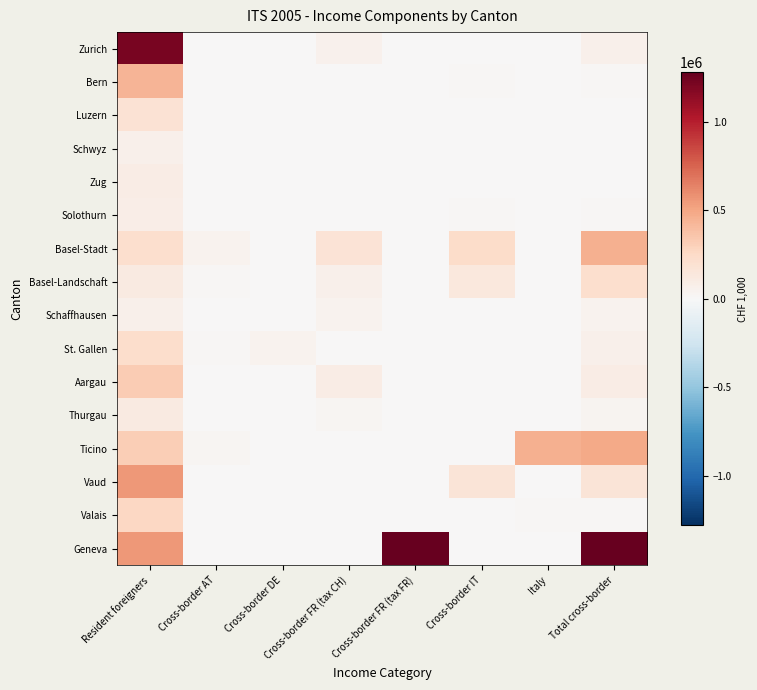

Reading left to right, extract all data points from this chart.

Zurich: Resident foreigners=1211665.6	Cross-border AT=7853.7	Cross-border DE=0.0	Cross-border FR (tax CH)=53055.7	Cross-border FR (tax FR)=0.0	Cross-border IT=0.0	Italy=0.0	Total cross-border=60909.4
Bern: Resident foreigners=430460.5	Cross-border AT=0.0	Cross-border DE=0.0	Cross-border FR (tax CH)=463.6	Cross-border FR (tax FR)=0.0	Cross-border IT=10196.7	Italy=0.0	Total cross-border=10660.3
Luzern: Resident foreigners=183188.6	Cross-border AT=0.0	Cross-border DE=0.0	Cross-border FR (tax CH)=568.8	Cross-border FR (tax FR)=0.0	Cross-border IT=0.0	Italy=0.0	Total cross-border=568.8
Schwyz: Resident foreigners=60010.3	Cross-border AT=8385.7	Cross-border DE=0.0	Cross-border FR (tax CH)=91.0	Cross-border FR (tax FR)=0.0	Cross-border IT=0.0	Italy=0.0	Total cross-border=8476.7
Zug: Resident foreigners=93577.7	Cross-border AT=0.0	Cross-border DE=0.0	Cross-border FR (tax CH)=351.2	Cross-border FR (tax FR)=0.0	Cross-border IT=0.0	Italy=0.0	Total cross-border=351.2
Solothurn: Resident foreigners=88429.1	Cross-border AT=1081.9	Cross-border DE=0.0	Cross-border FR (tax CH)=3249.6	Cross-border FR (tax FR)=0.0	Cross-border IT=11626.5	Italy=0.0	Total cross-border=15957.9
Basel-Stadt: Resident foreigners=213003.0	Cross-border AT=48214.5	Cross-border DE=0.0	Cross-border FR (tax CH)=171331.8	Cross-border FR (tax FR)=0.0	Cross-border IT=231209.6	Italy=0.0	Total cross-border=450756.0
Basel-Landschaft: Resident foreigners=115085.6	Cross-border AT=16057.6	Cross-border DE=0.0	Cross-border FR (tax CH)=64938.5	Cross-border FR (tax FR)=0.0	Cross-border IT=136377.0	Italy=0.0	Total cross-border=217373.1
Schaffhausen: Resident foreigners=64102.2	Cross-border AT=0.0	Cross-border DE=7.4	Cross-border FR (tax CH)=44020.3	Cross-border FR (tax FR)=0.0	Cross-border IT=0.0	Italy=0.0	Total cross-border=44027.7
St. Gallen: Resident foreigners=226689.1	Cross-border AT=14194.9	Cross-border DE=41610.6	Cross-border FR (tax CH)=7000.5	Cross-border FR (tax FR)=0.0	Cross-border IT=0.0	Italy=0.0	Total cross-border=62806.0
Aargau: Resident foreigners=326453.4	Cross-border AT=0.0	Cross-border DE=0.0	Cross-border FR (tax CH)=90171.2	Cross-border FR (tax FR)=0.0	Cross-border IT=0.0	Italy=0.0	Total cross-border=90171.2
Thurgau: Resident foreigners=117822.6	Cross-border AT=2759.9	Cross-border DE=1685.3	Cross-border FR (tax CH)=29418.3	Cross-border FR (tax FR)=0.0	Cross-border IT=0.0	Italy=0.0	Total cross-border=33863.5
Ticino: Resident foreigners=314305.7	Cross-border AT=23524.9	Cross-border DE=0.0	Cross-border FR (tax CH)=0.0	Cross-border FR (tax FR)=0.0	Cross-border IT=0.0	Italy=456382.1	Total cross-border=479907.0
Vaud: Resident foreigners=554037.6	Cross-border AT=0.0	Cross-border DE=0.0	Cross-border FR (tax CH)=0.0	Cross-border FR (tax FR)=0.0	Cross-border IT=160974.7	Italy=0.0	Total cross-border=160974.7
Valais: Resident foreigners=264106.0	Cross-border AT=418.7	Cross-border DE=0.0	Cross-border FR (tax CH)=0.0	Cross-border FR (tax FR)=0.0	Cross-border IT=7696.4	Italy=10250.6	Total cross-border=18365.8
Geneva: Resident foreigners=552295.9	Cross-border AT=0.0	Cross-border DE=0.0	Cross-border FR (tax CH)=0.0	Cross-border FR (tax FR)=1279487.4	Cross-border IT=0.0	Italy=0.0	Total cross-border=1279487.4